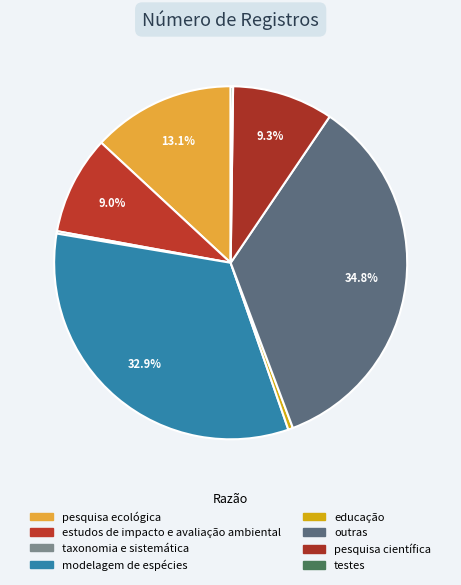

To the nearest percent, what portion does estudos de impacto e avaliação ambiental represent?

9%